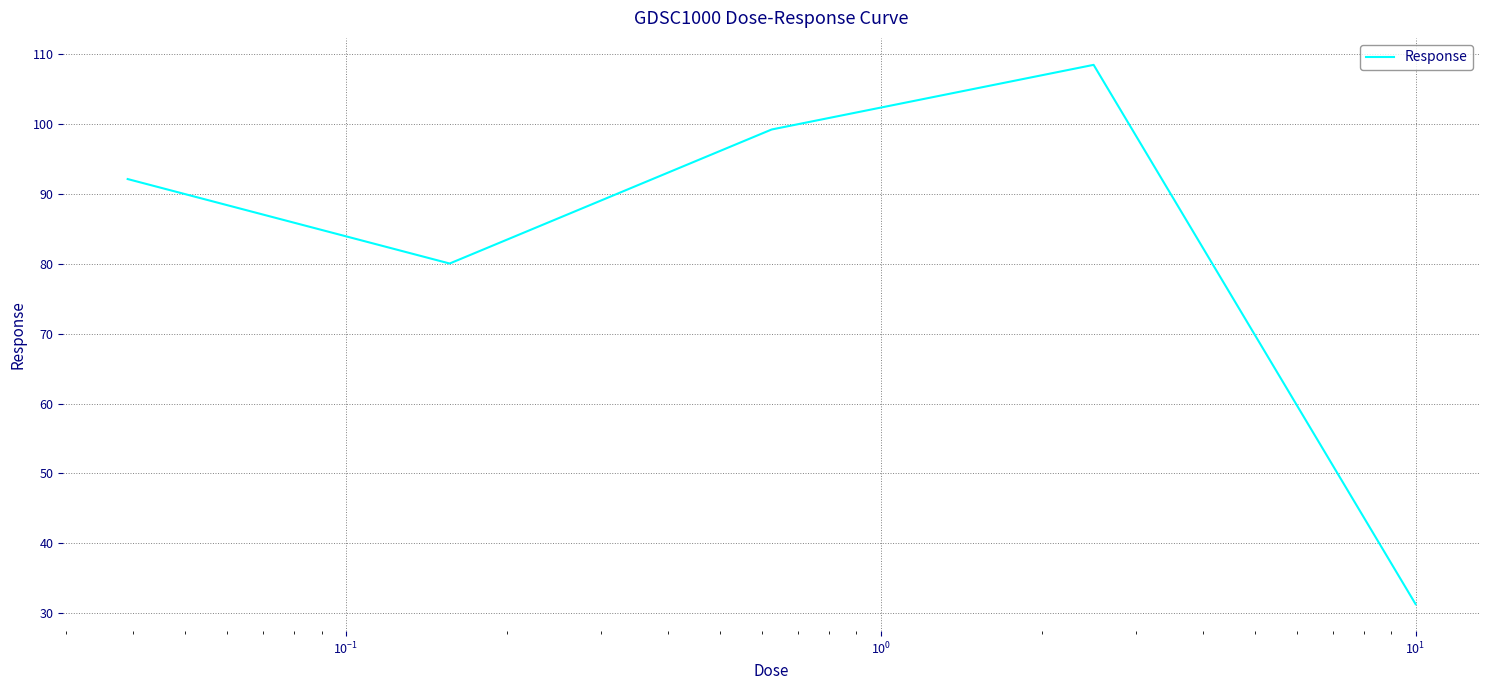

How many distinct data groups are displayed?

1